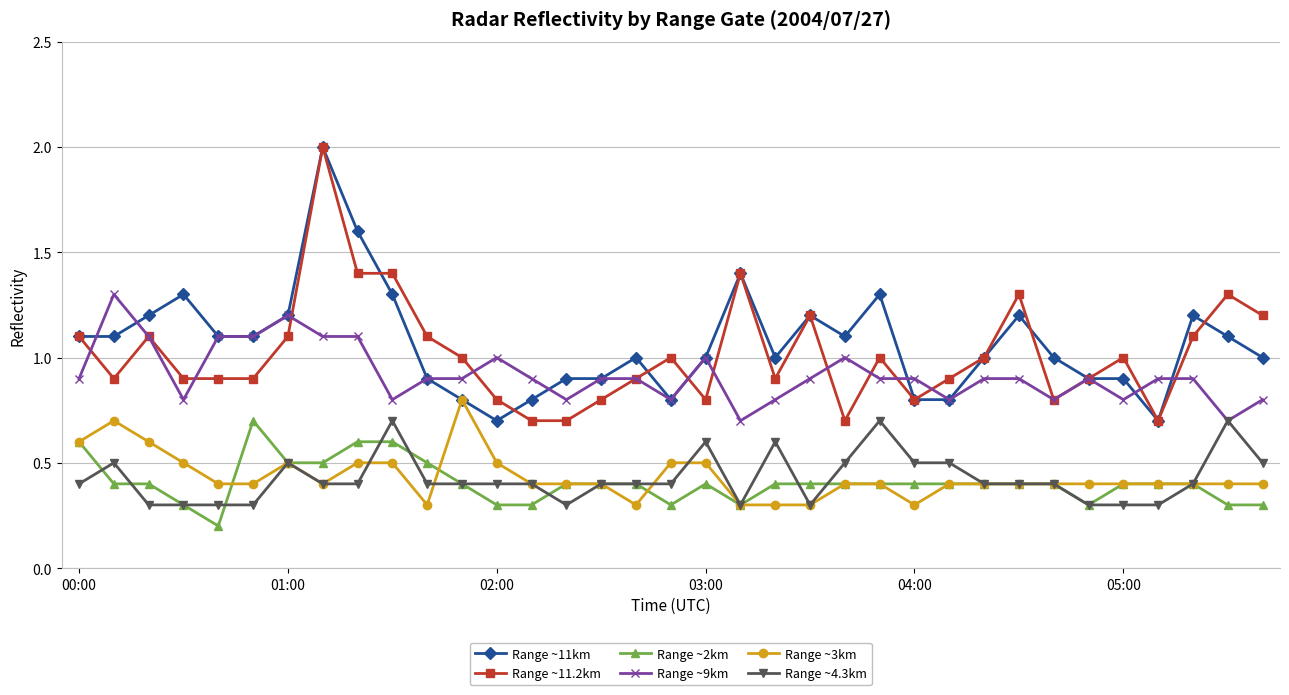

What is the difference between the maximum and minimum values in the Range ~4.3km series?

0.4